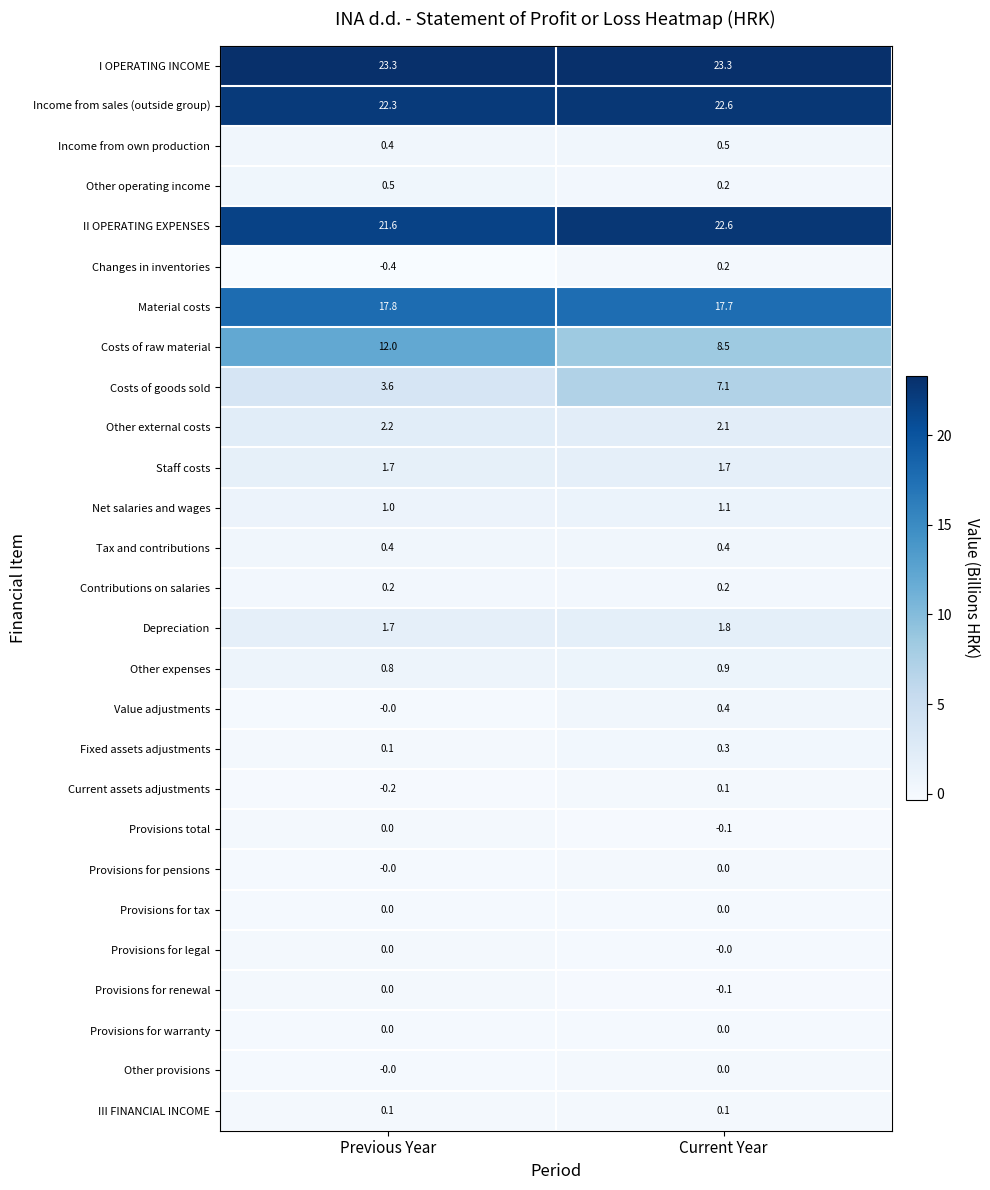

At which category is the sum across all series the highest?

Current Year